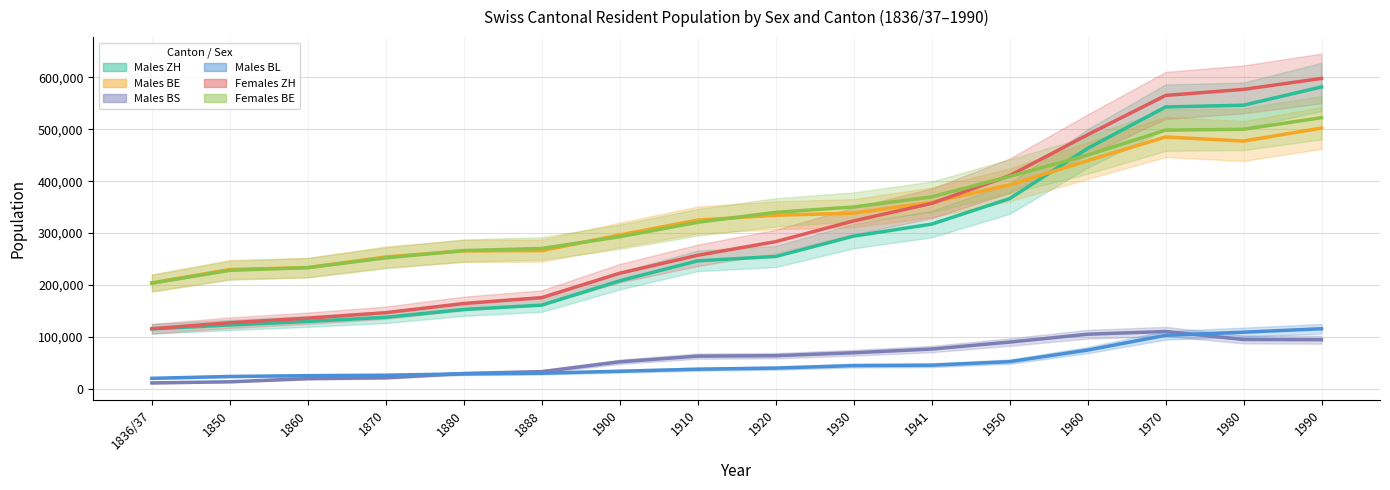

Is this an area chart (filled region under the line)?

No